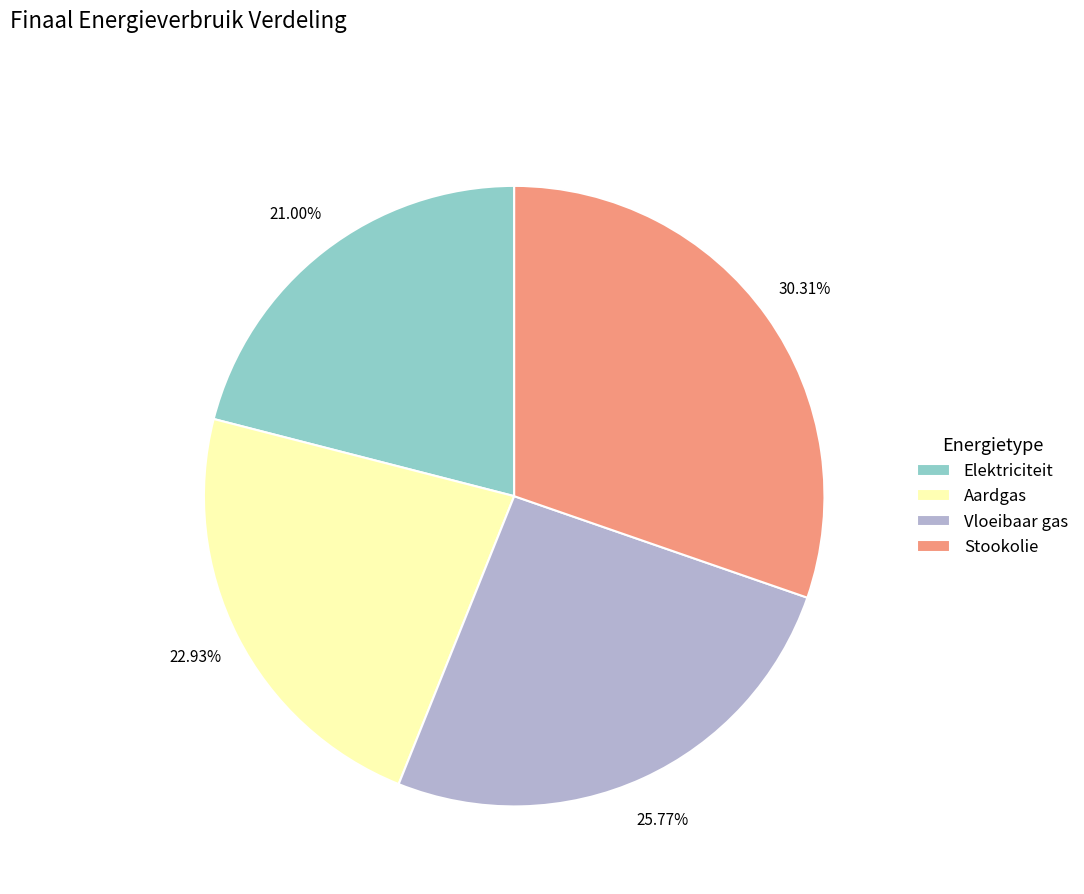

To the nearest percent, what is the difference between the largest and smallest slice percentages?

9%